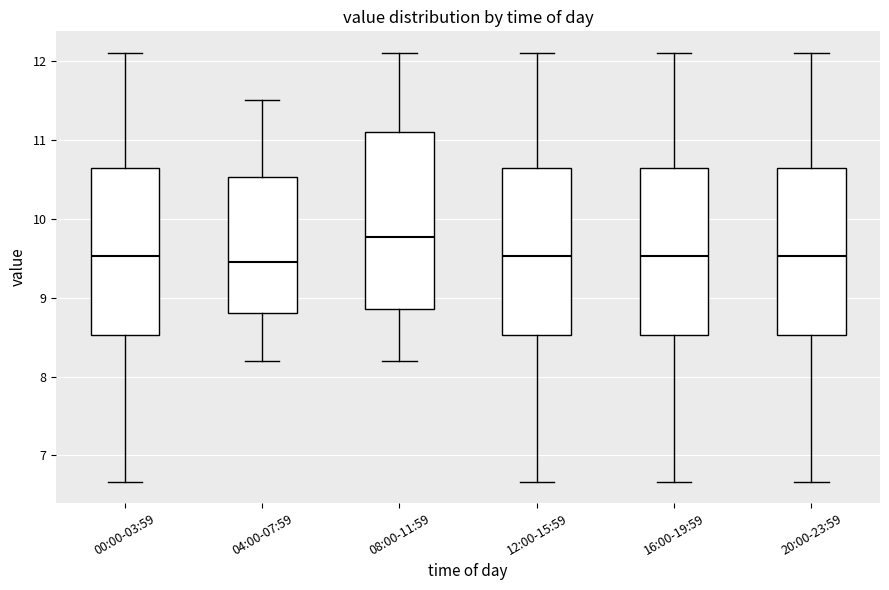

Reading left to right, transcribe this box plot: for each box, give where its median line is, the range the box spans, and where its two whiskers end, as read against the y-axis. The values are not printed on the chart, so give them approximately, as read against the axis.

00:00-03:59: median 9.5, box 8.5 to 10.6, whiskers 6.7 to 12.1
04:00-07:59: median 9.5, box 8.8 to 10.5, whiskers 8.2 to 11.5
08:00-11:59: median 9.8, box 8.9 to 11.1, whiskers 8.2 to 12.1
12:00-15:59: median 9.5, box 8.5 to 10.6, whiskers 6.7 to 12.1
16:00-19:59: median 9.5, box 8.5 to 10.6, whiskers 6.7 to 12.1
20:00-23:59: median 9.5, box 8.5 to 10.6, whiskers 6.7 to 12.1